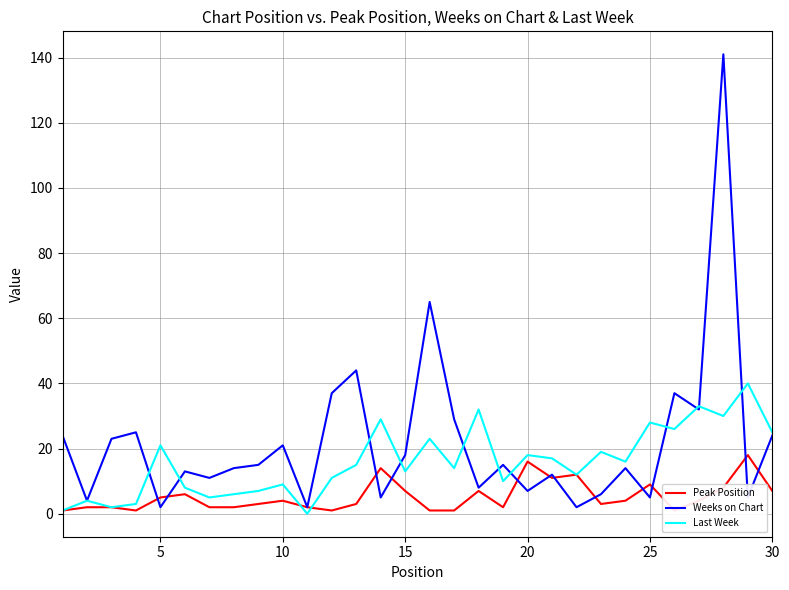

Does the chart display data point markers on the line(s)?

No